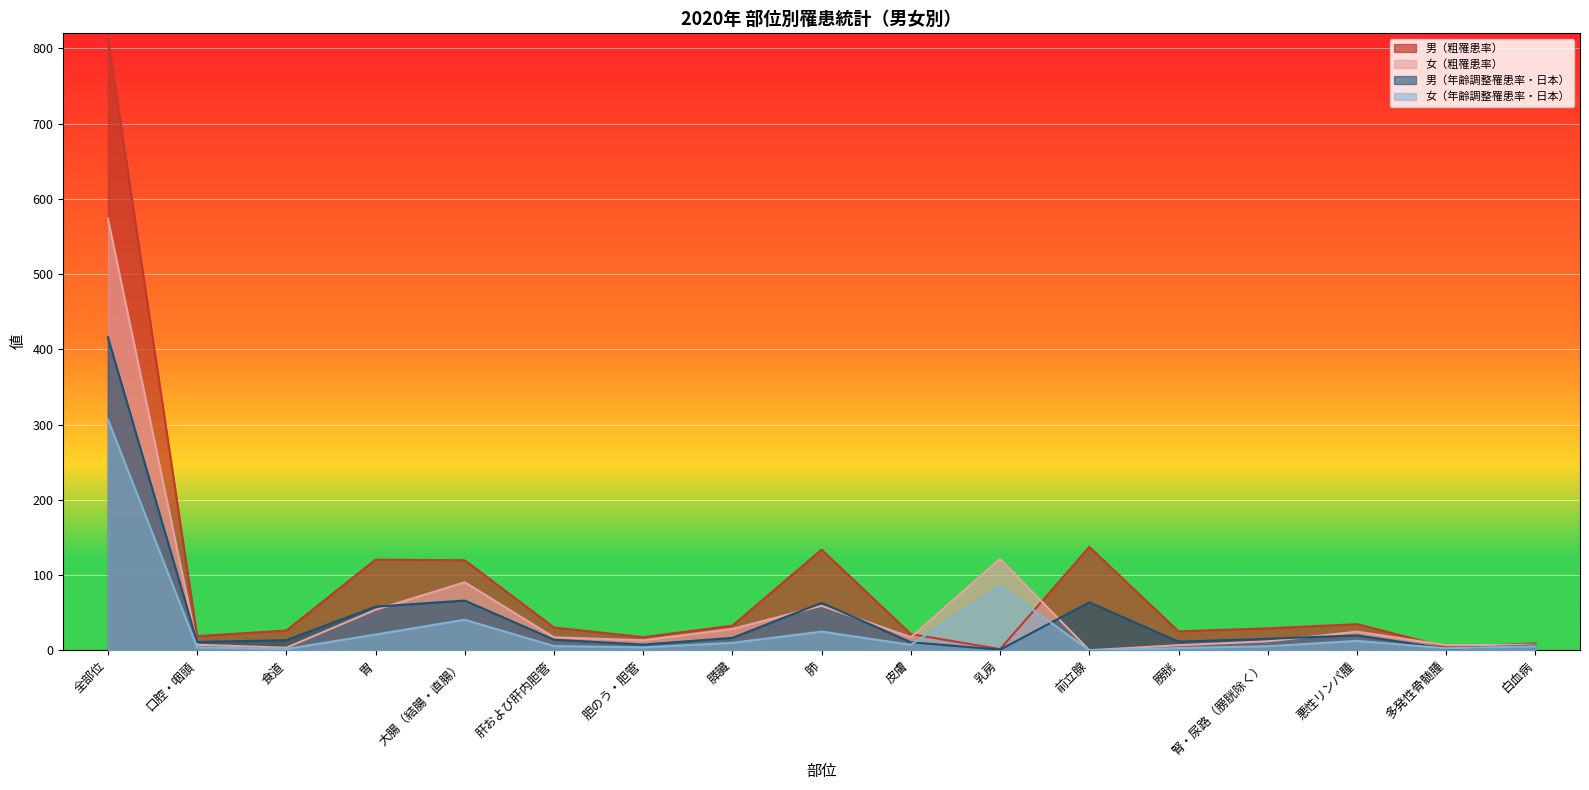

What is the total value across all series at 多発性骨髄腫?

15.8